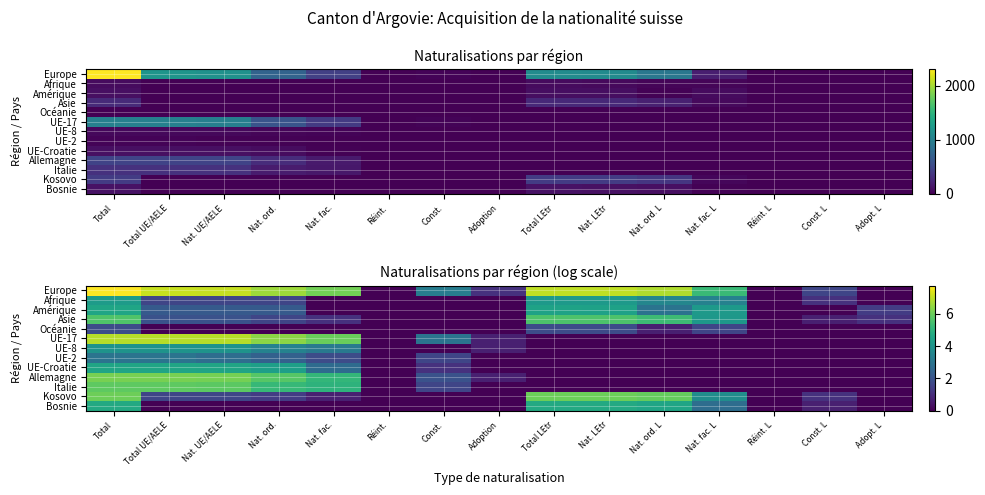

At which category does the chart reach its minimum across all series?

Réint.